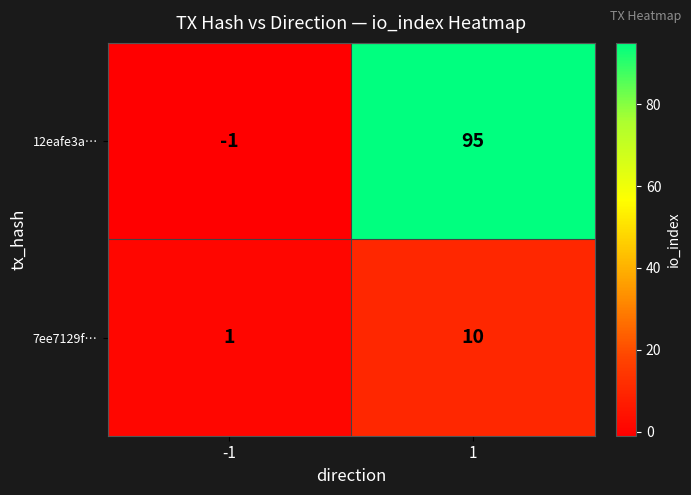

List the series in order of their peak value, highest first.

12eafe3a…, 7ee7129f…